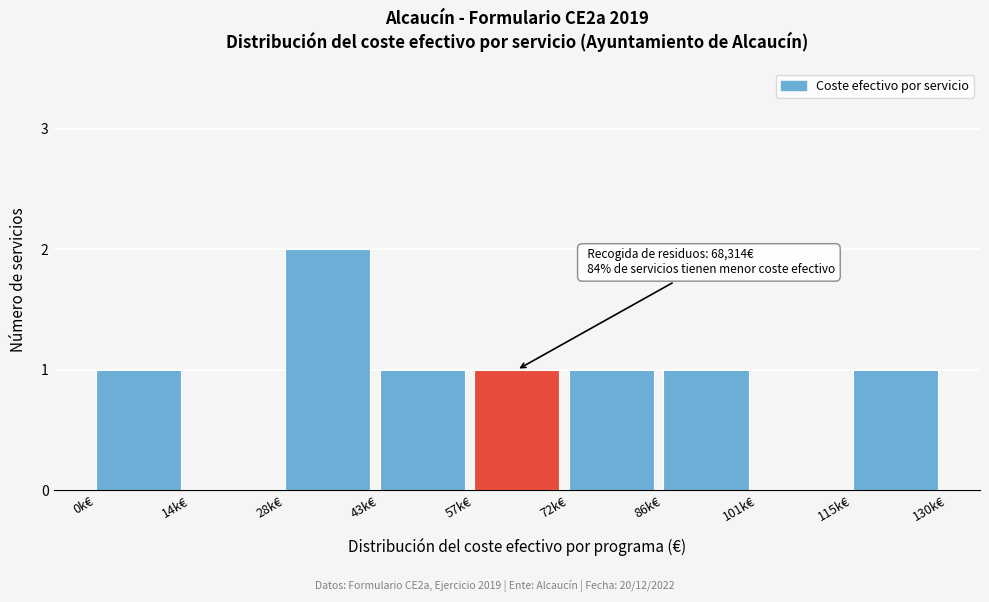

Reading right to left, what are all the values shown in this chart?

115k€=1	101k€=0	86k€=1	72k€=1	57k€=1	43k€=1	28k€=2	14k€=0	0k€=1